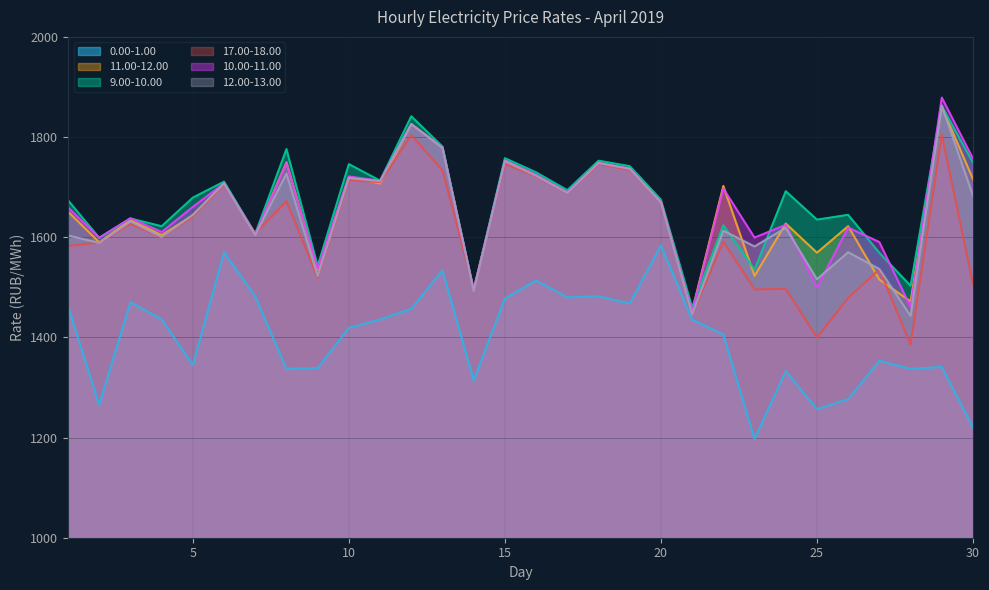

Does the chart have visible grid lines?

Yes